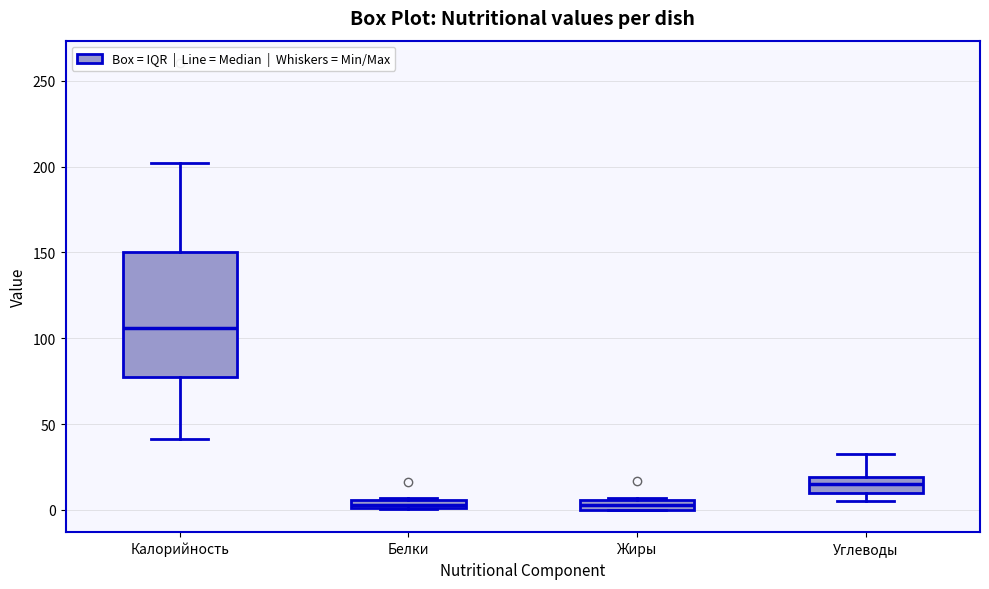

Where is the upper edge of the box for Белки on the y-axis? The values are not printed on the chart, so give them approximately, as read against the axis.

5